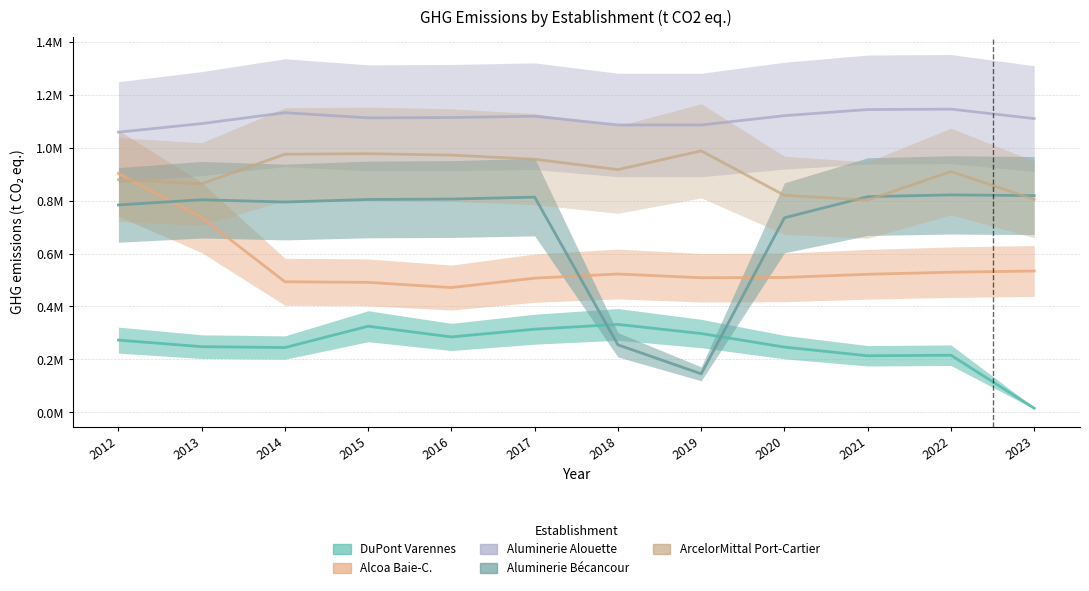

True or false: Aluminerie Alouette has more than 2 interior local peaks.

True